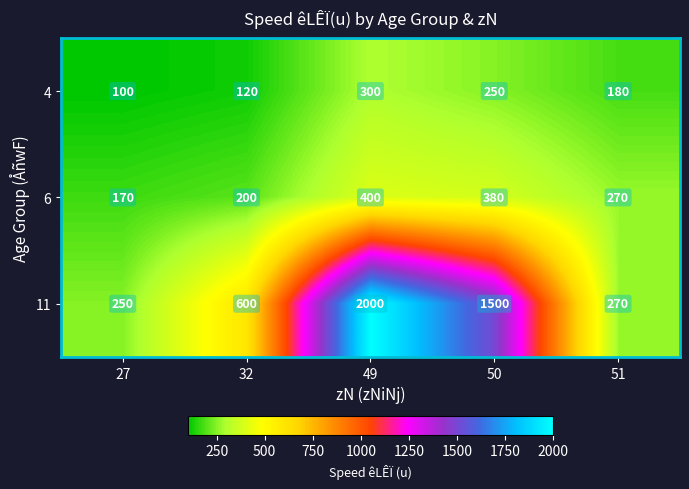

Count the number of data series in this chart.

3